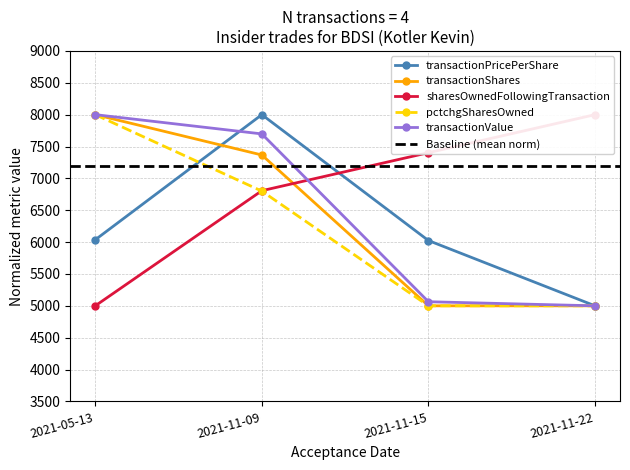

The value of pctchgSharesOwned at 2021-11-22 is 5000.0. True or false?

True